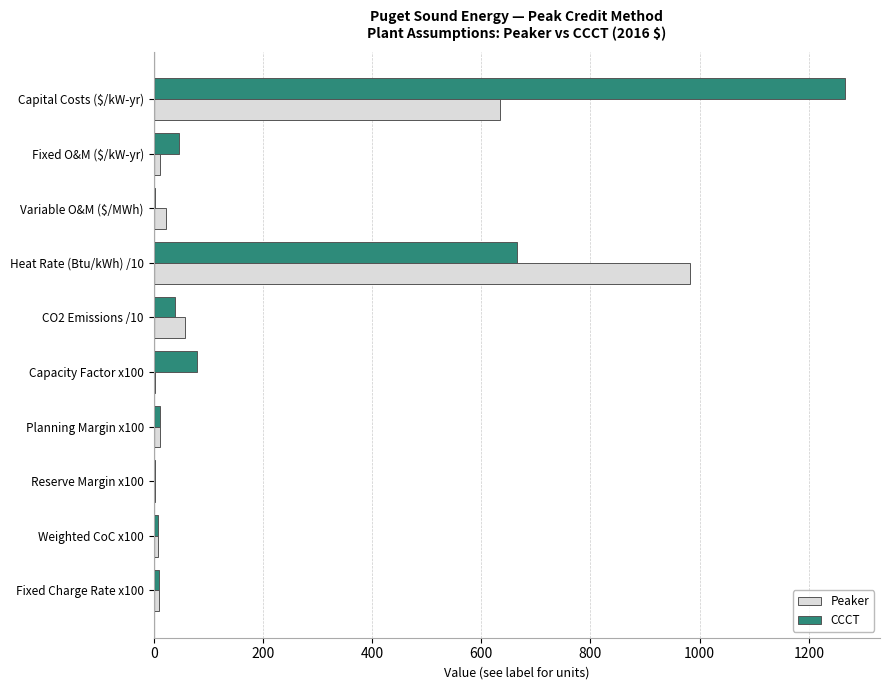

The CCCT series shows 46.8 at Fixed O&M ($/kW-yr). True or false?

True